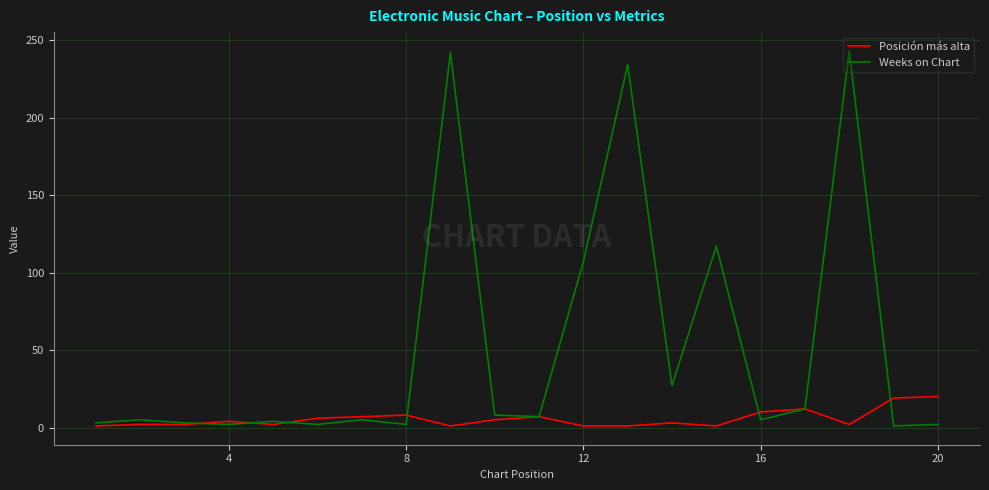

After their last crossing, which series has the higher values: Posición más alta or Weeks on Chart?

Posición más alta